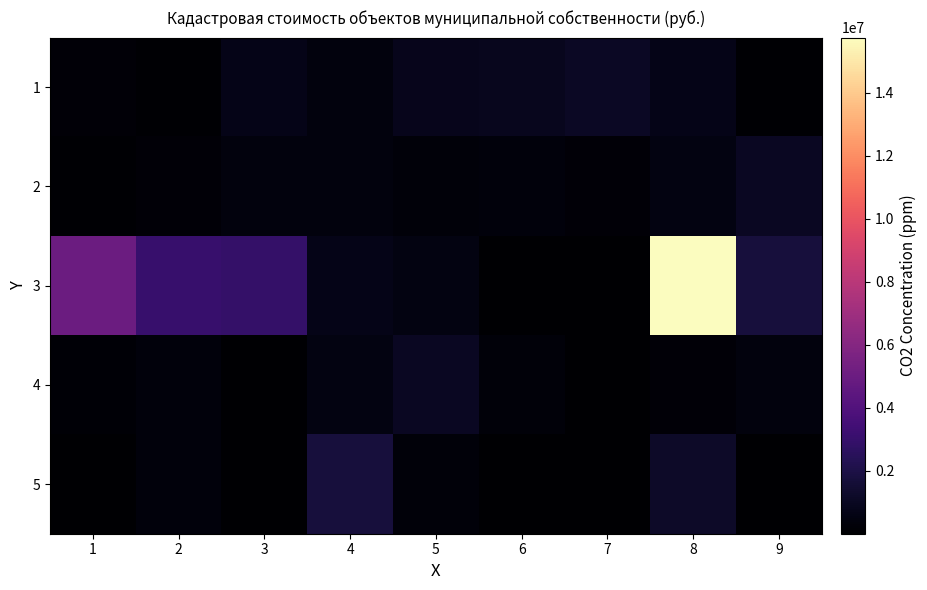

Reading left to right, transcribe all the data shown in this chart.

1: 1=191016.5	2=78127.1	3=729086.5	4=370928.6	5=859297.7	6=885416.1	7=1104588.4	8=688692.8	9=97877.3
2: 1=117672.7	2=205974.5	3=414089.9	4=383888.3	5=284361.7	6=353877.1	7=198481.4	8=510361.3	9=1030332.9
3: 1=5033392.3	2=3056343.3	3=2895405.5	4=713884.9	5=542059.5	6=50530.3	7=430.5	8=15749655.1	9=1757269.0
4: 1=136384.5	2=317537.2	3=11591.6	4=510361.3	5=1030332.9	6=289608.0	7=6993.4	8=198481.4	9=383888.3
5: 1=11591.6	2=317537.2	3=6993.4	4=1757269.0	5=289608.0	6=26223.8	7=12210.0	8=1228429.0	9=2033.6